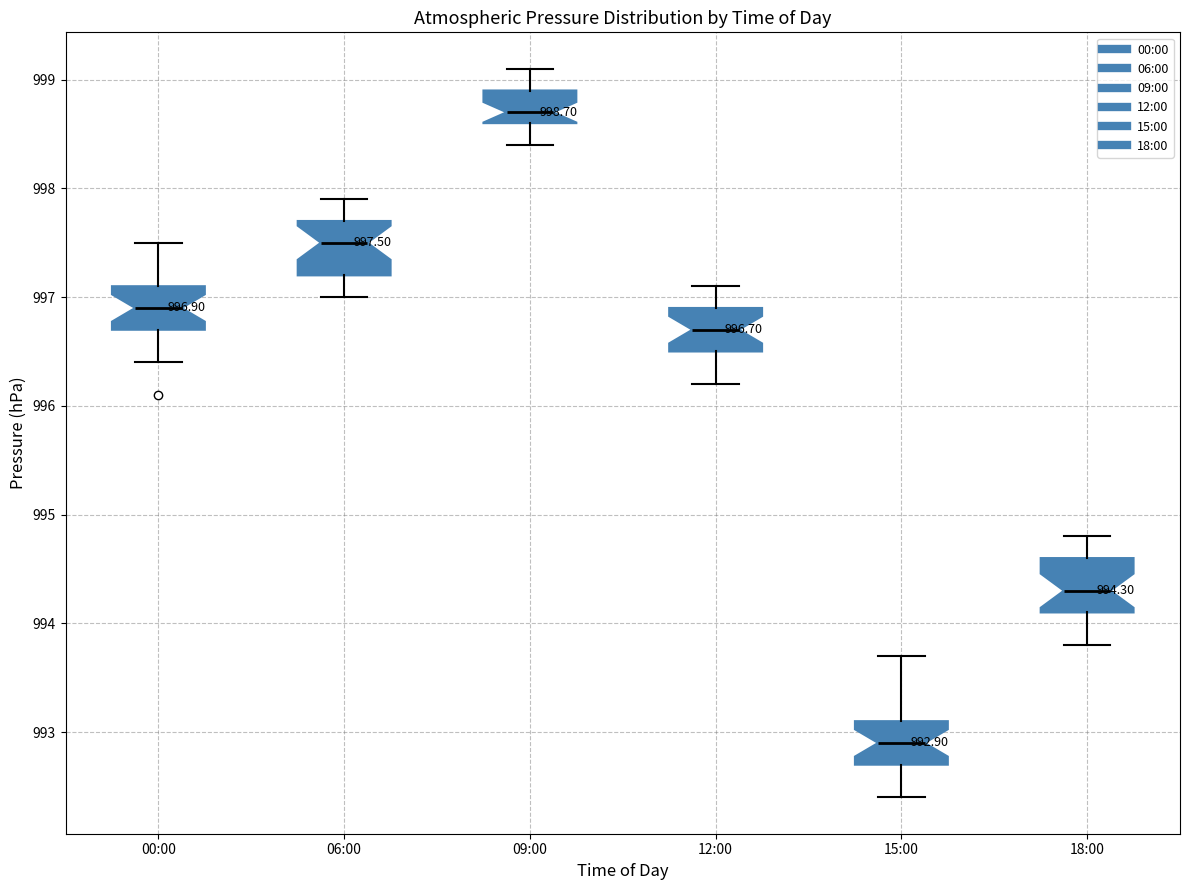

Which box's median line is the lowest?

15:00